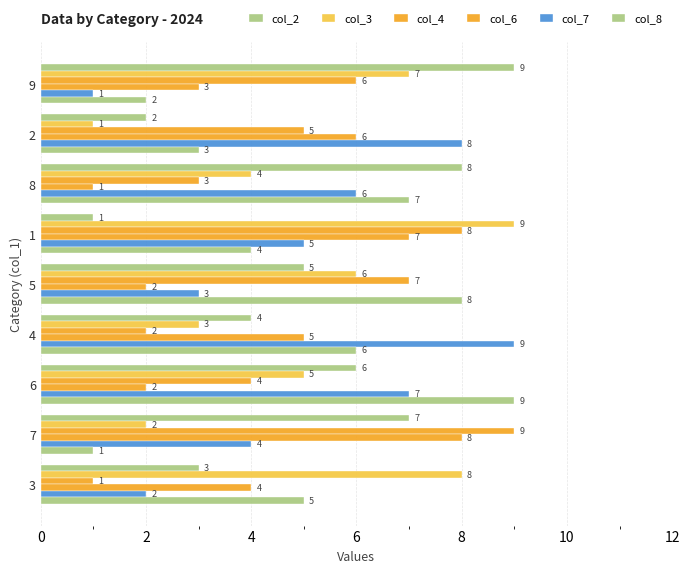

How many data points in col_7 are less than 5?

4